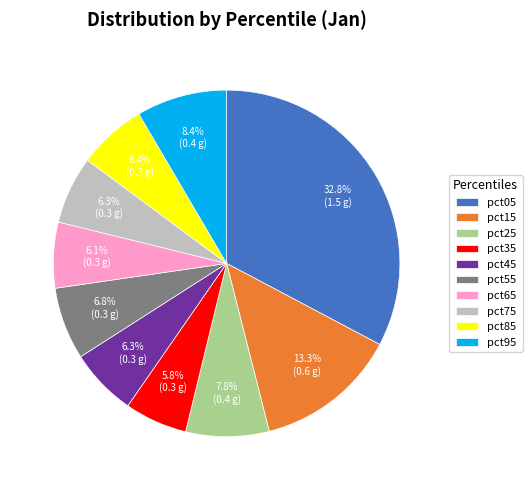

The pct25 slice represents 8% of the pie. True or false?

True